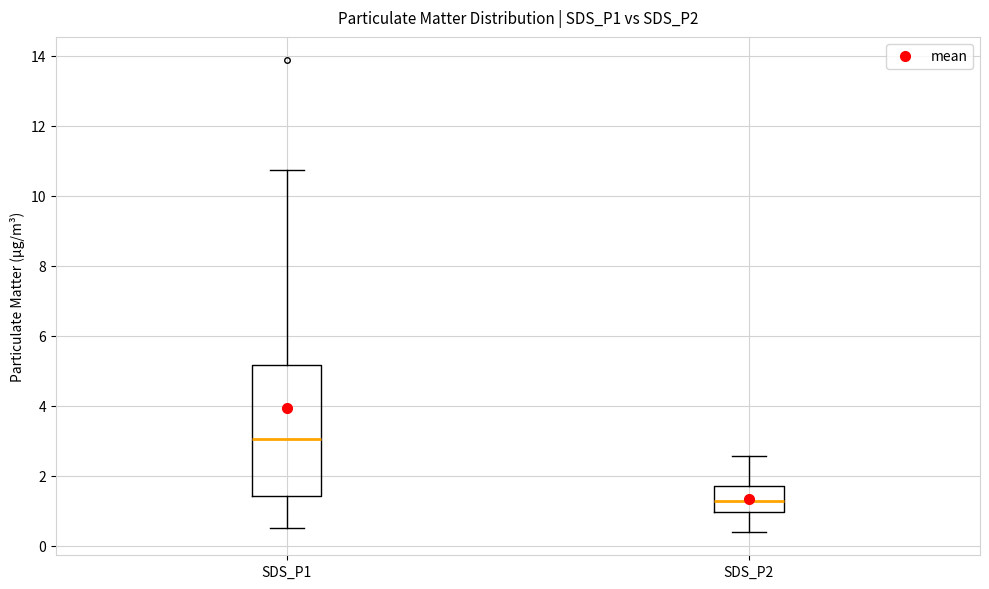

Where is the upper edge of the box for SDS_P1 on the y-axis? The values are not printed on the chart, so give them approximately, as read against the axis.

5.2